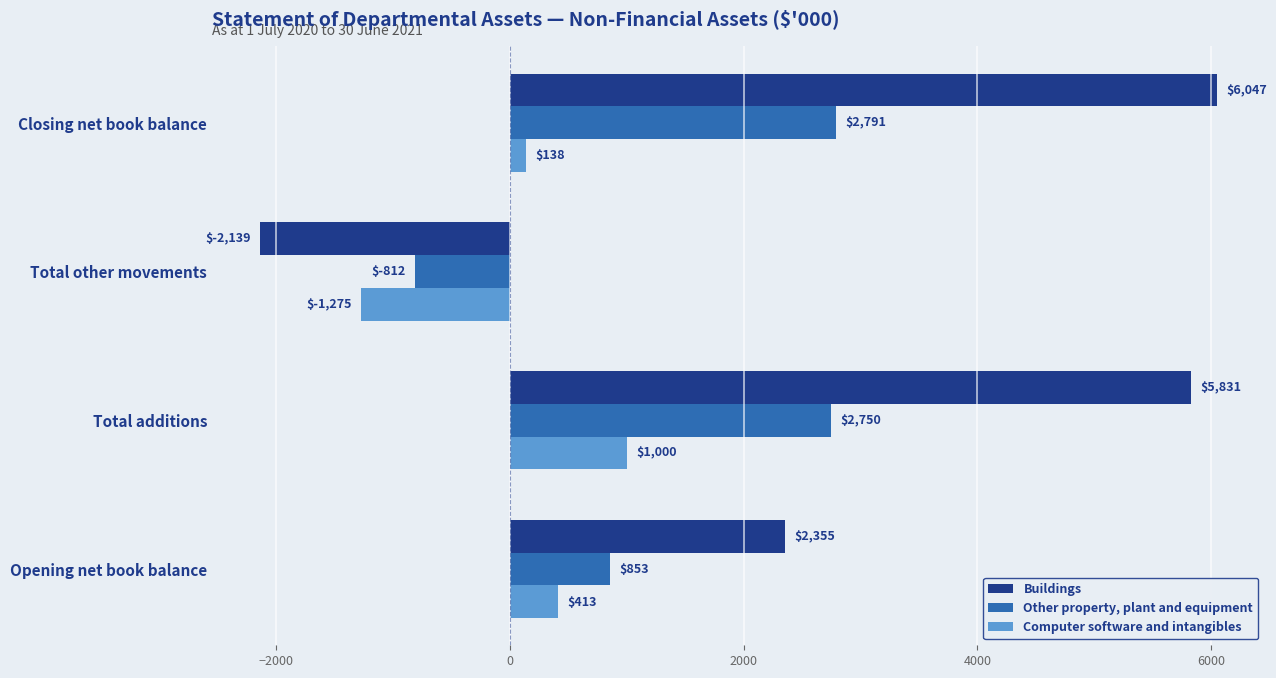

How many data points in Buildings are less than 5831?

2